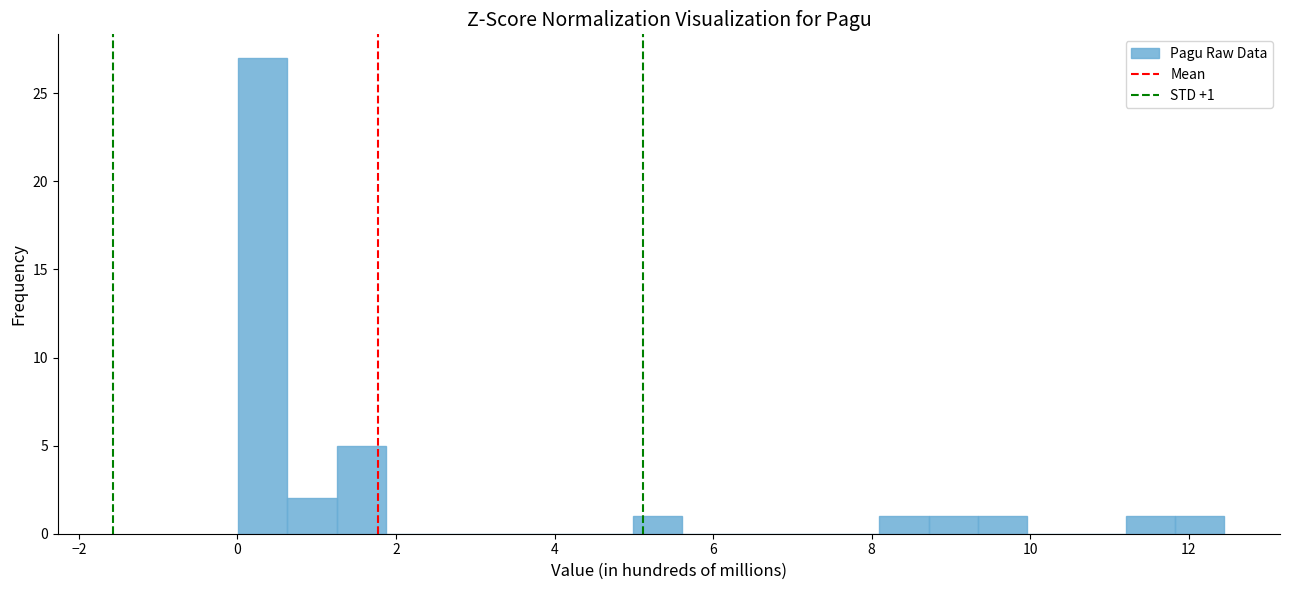

Around what value on the x-axis is the tallest bar? Give the approximate position of its centre, as read against the axis.

0.4